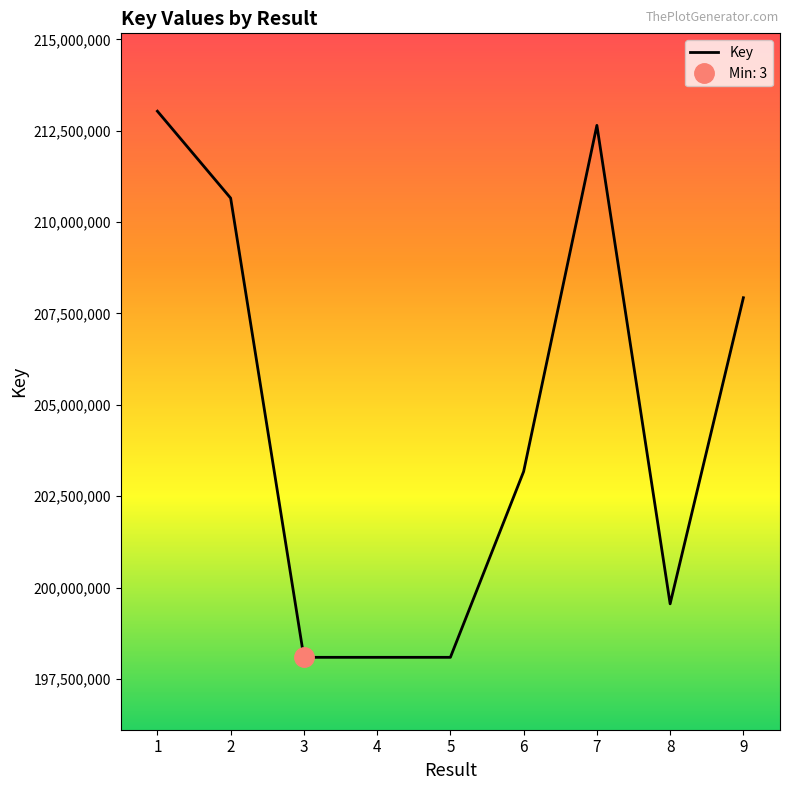

Where is the data nearest to the value 205561566?

9